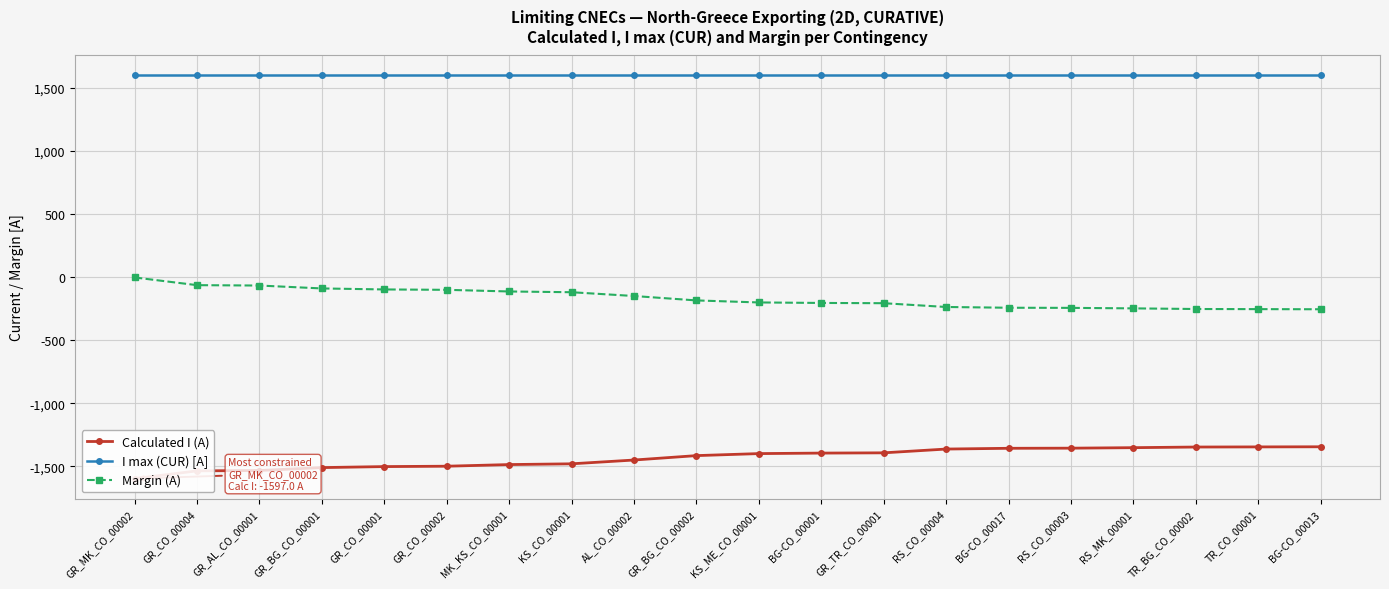

At how many categories does at least one series exceed -470?

20